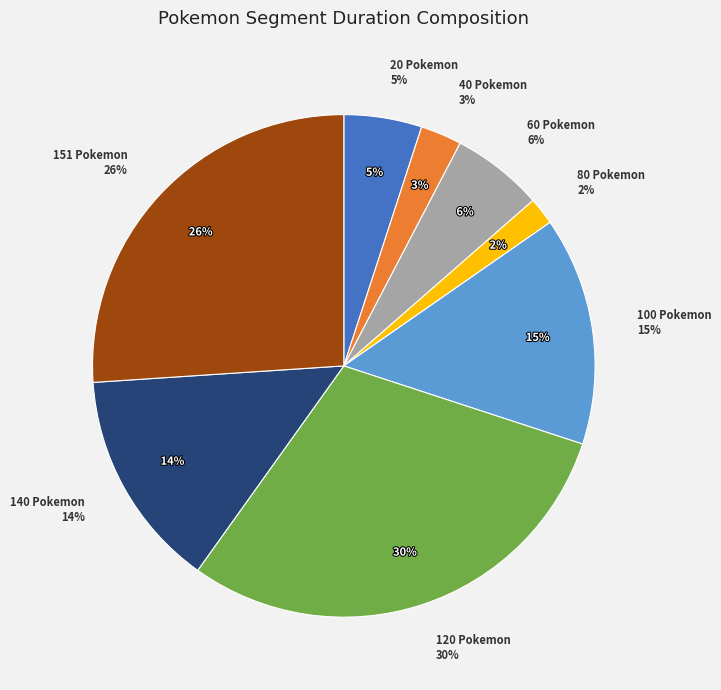

Which slice is the smallest?

80 Pokemon